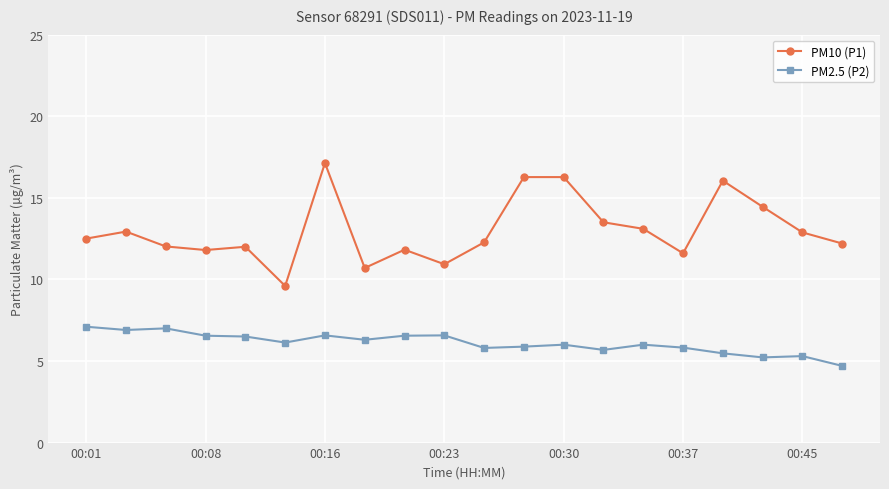

What is the value of the PM10 (P1) point at the 3rd from the left?

12.0